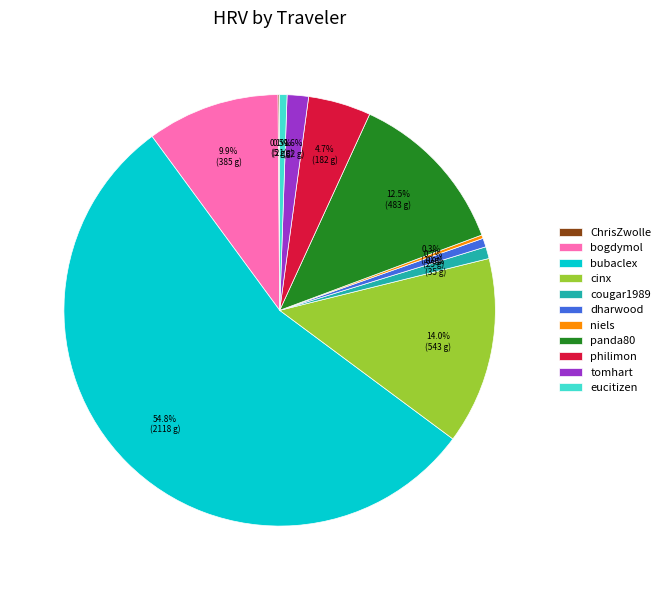

What is the majority slice?

bubaclex